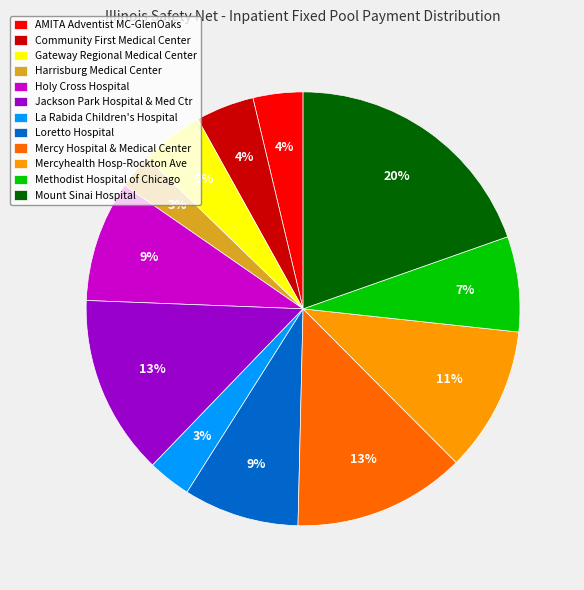

How many slices are in this pie chart?

12